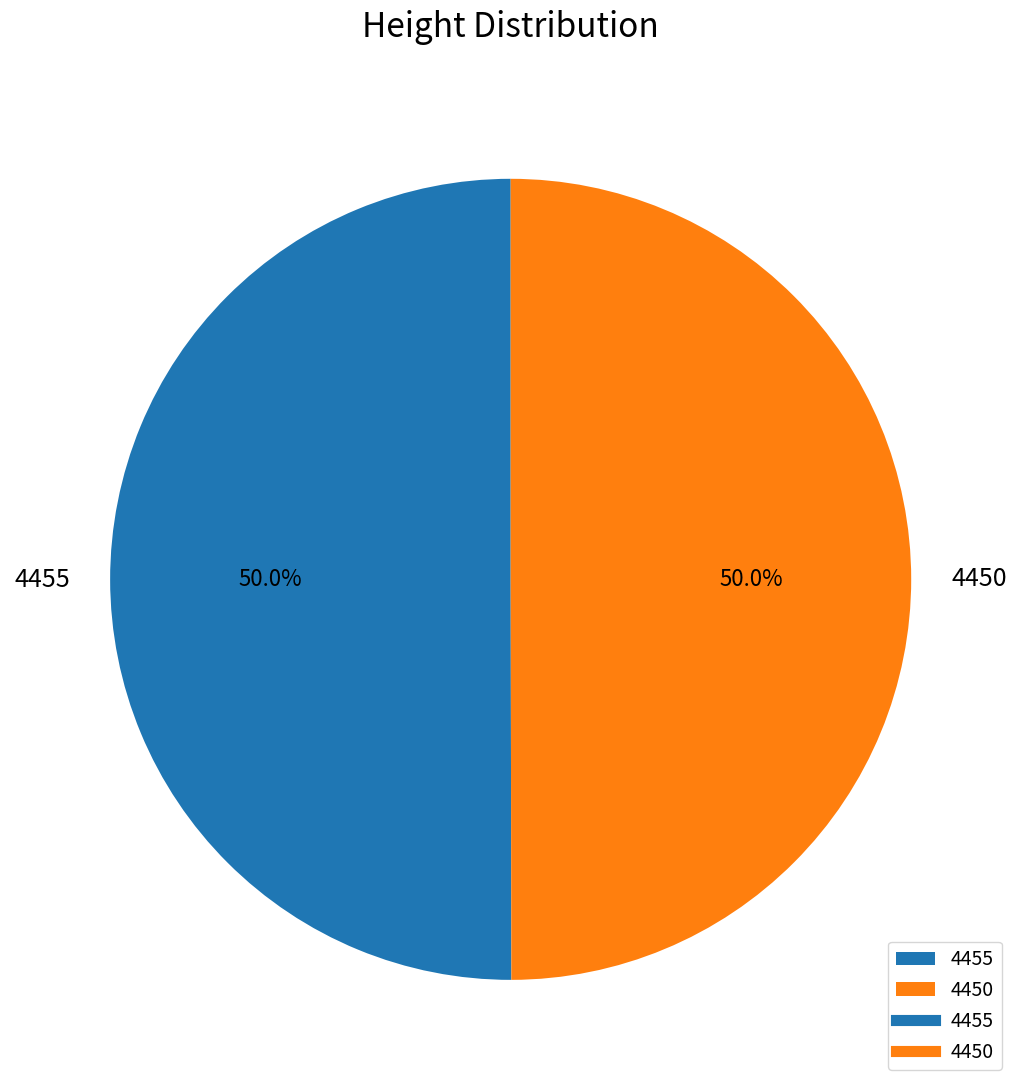

What is the total percentage of 4455 and 4450?

100.0%